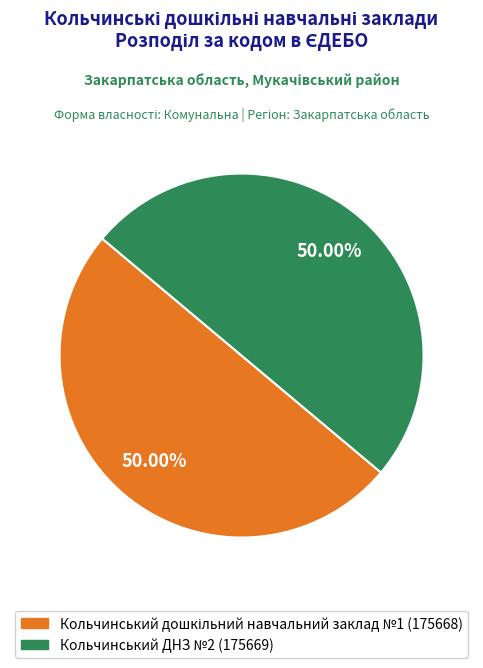

Rank the categories by value from lowest to highest.

Кольчинський дошкільний навчальний заклад №1, Кольчинський ДНЗ №2